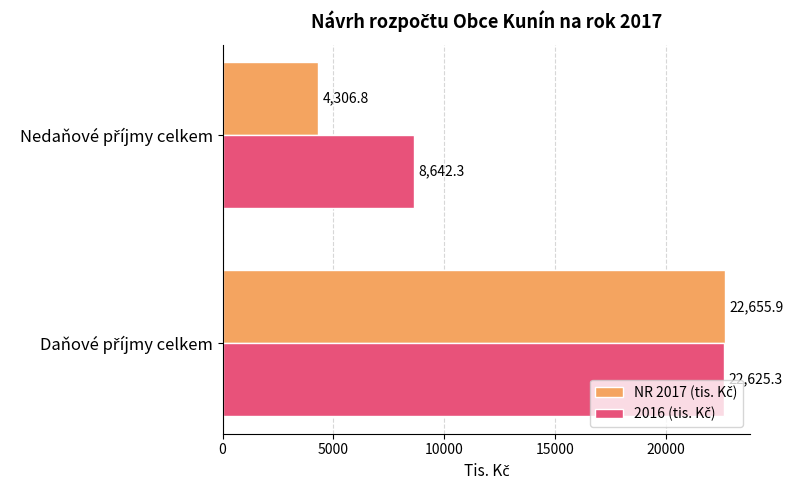

Count the number of data series in this chart.

2